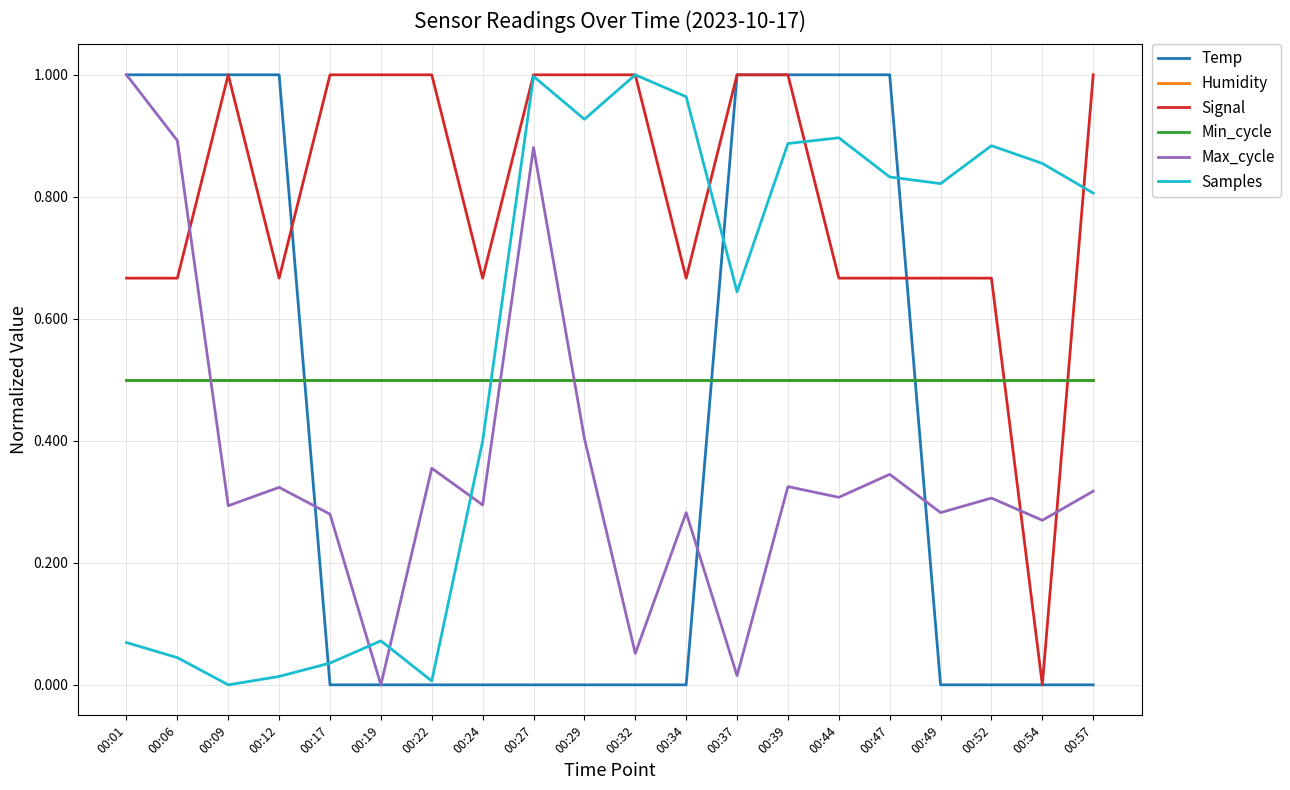

Does the chart display data point markers on the line(s)?

No